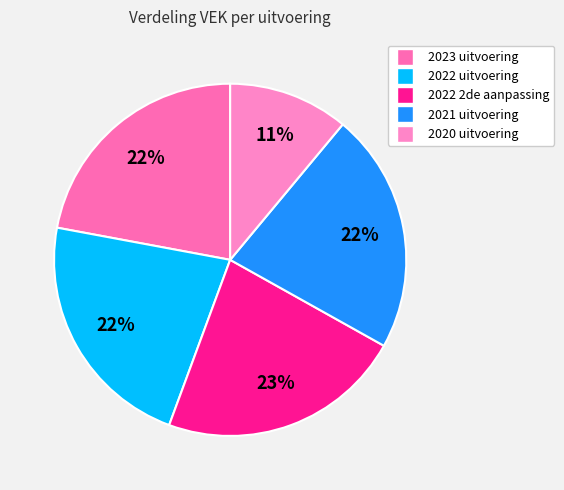

Which category has the biggest portion of the pie?

2022 2de aanpassing